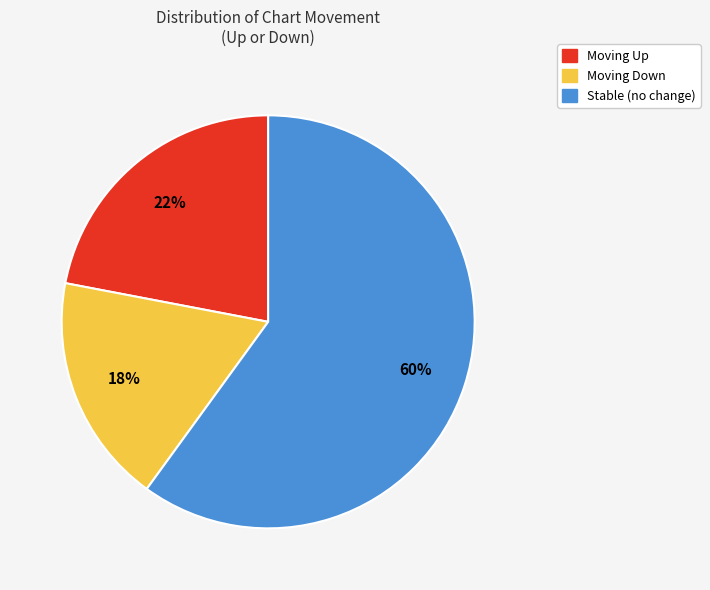

Count the number of slices in the pie.

3